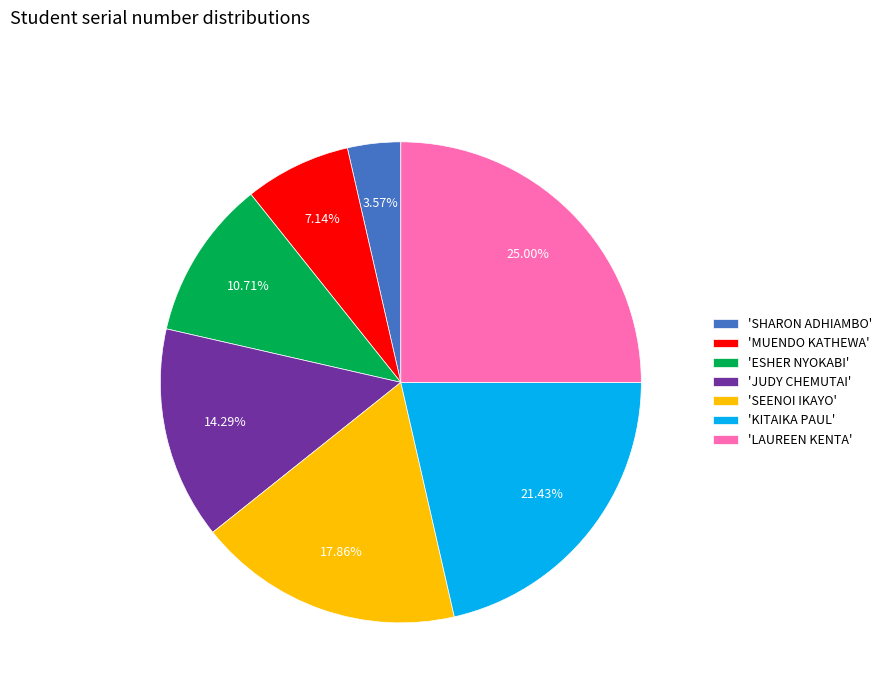

Which category has the biggest portion of the pie?

'LAUREEN KENTA'